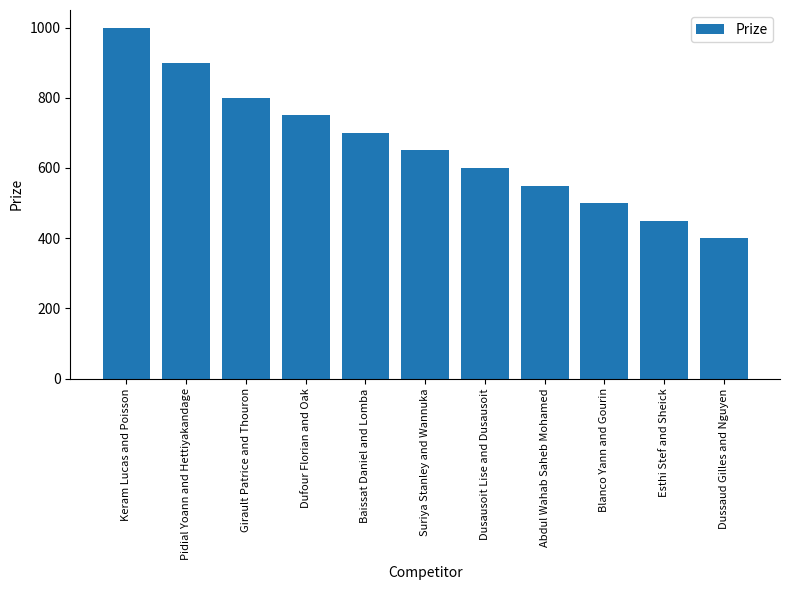

The chart shows a value of 203 at Pidial Yoann and Hettiyakandage. True or false?

False